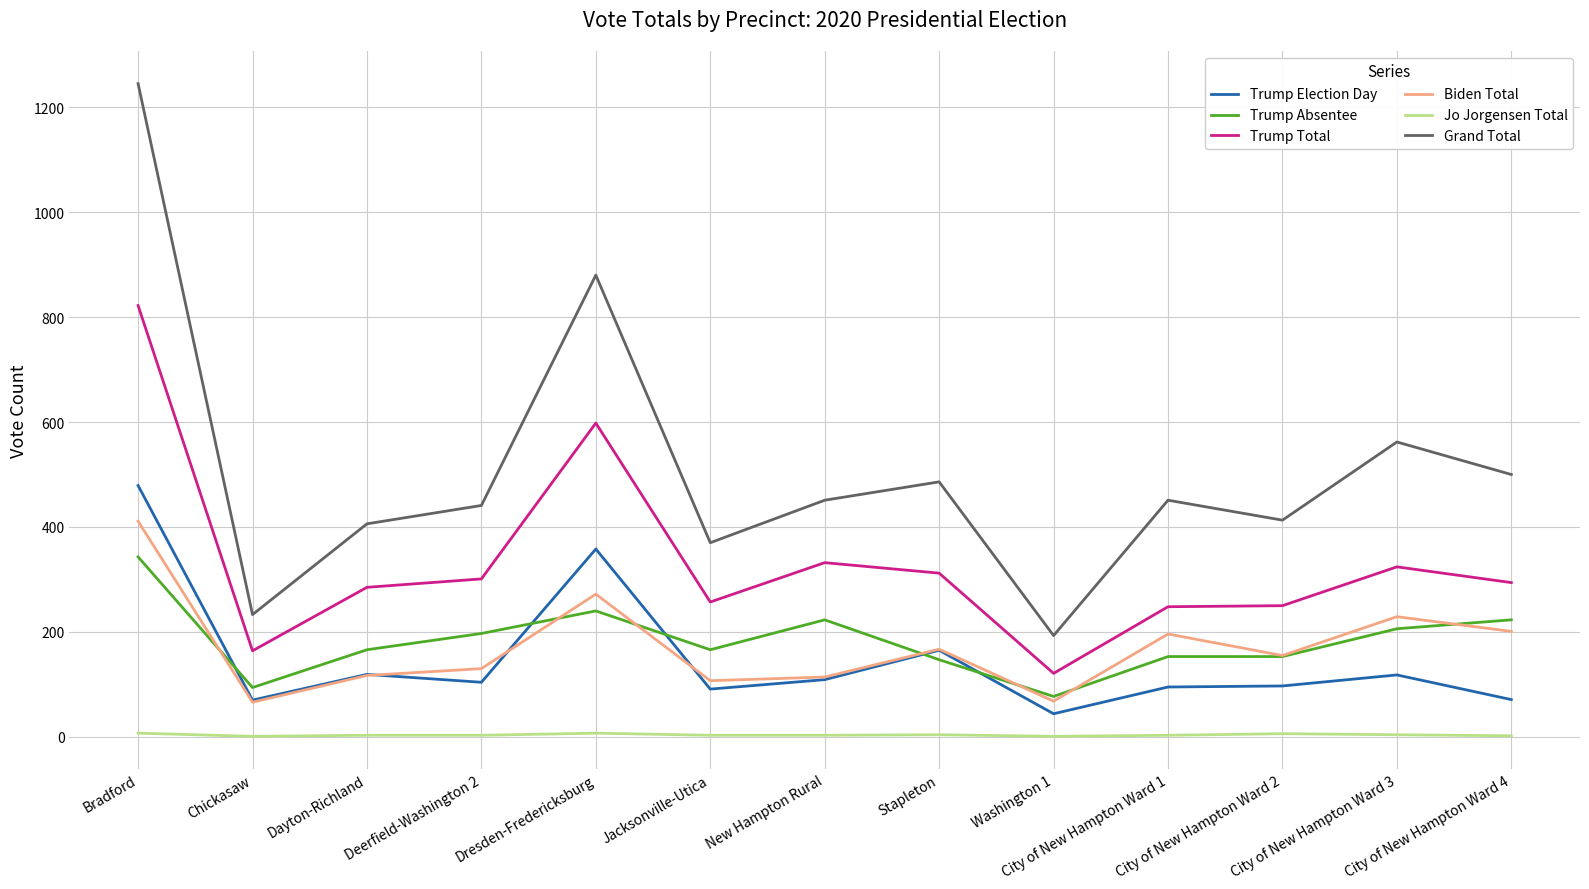

What is the highest value of the Trump Absentee series?

343